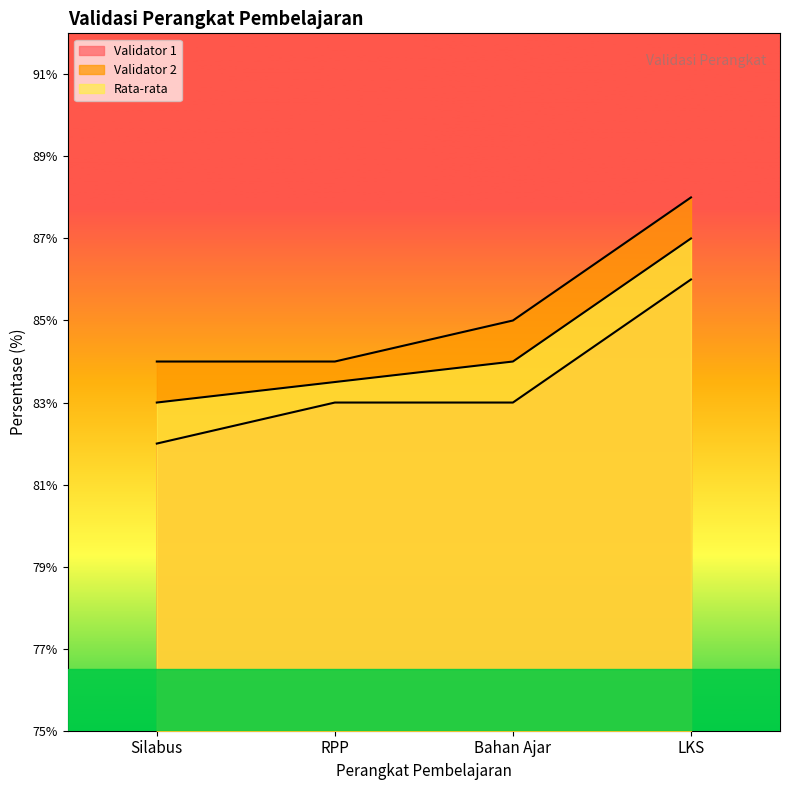

How many data points in Validator 2 are above 85?

1